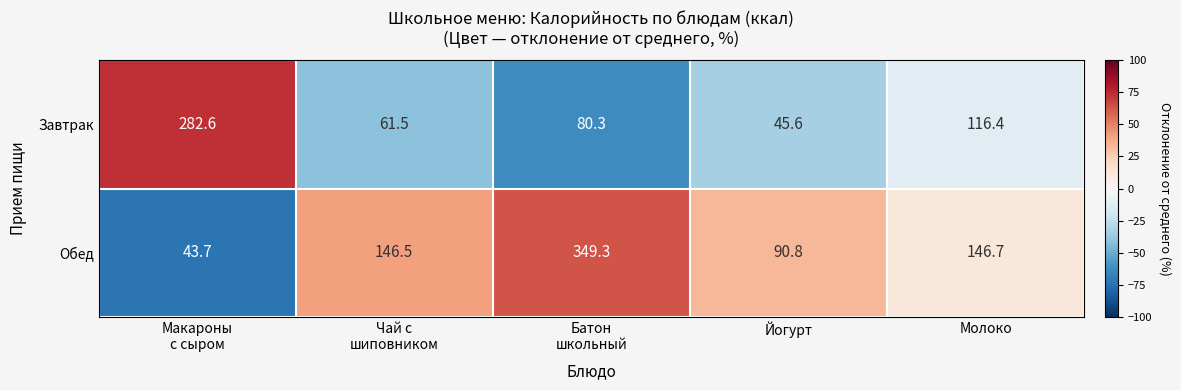

Which series has the widest spread of values?

Обед